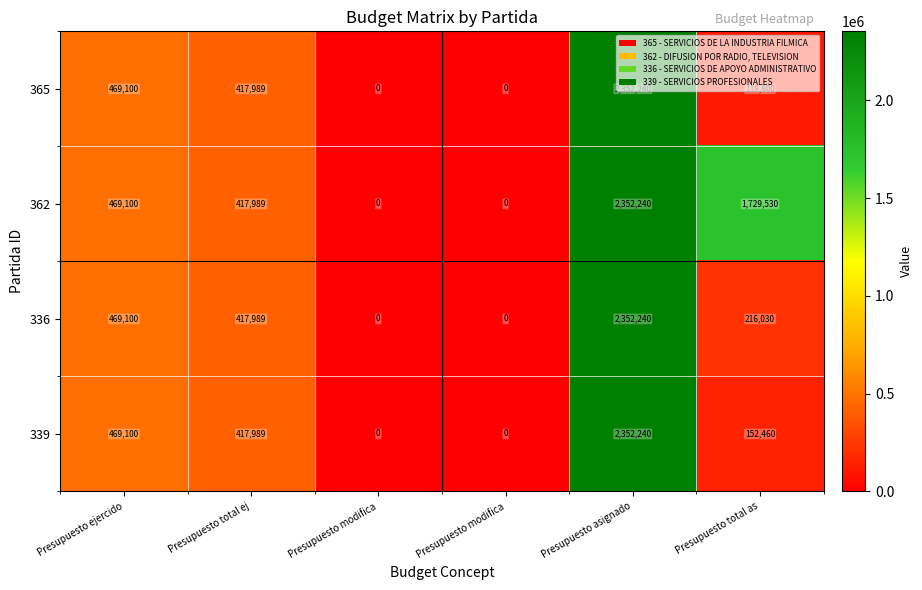

How many data points in 365 are less than 417989?

3